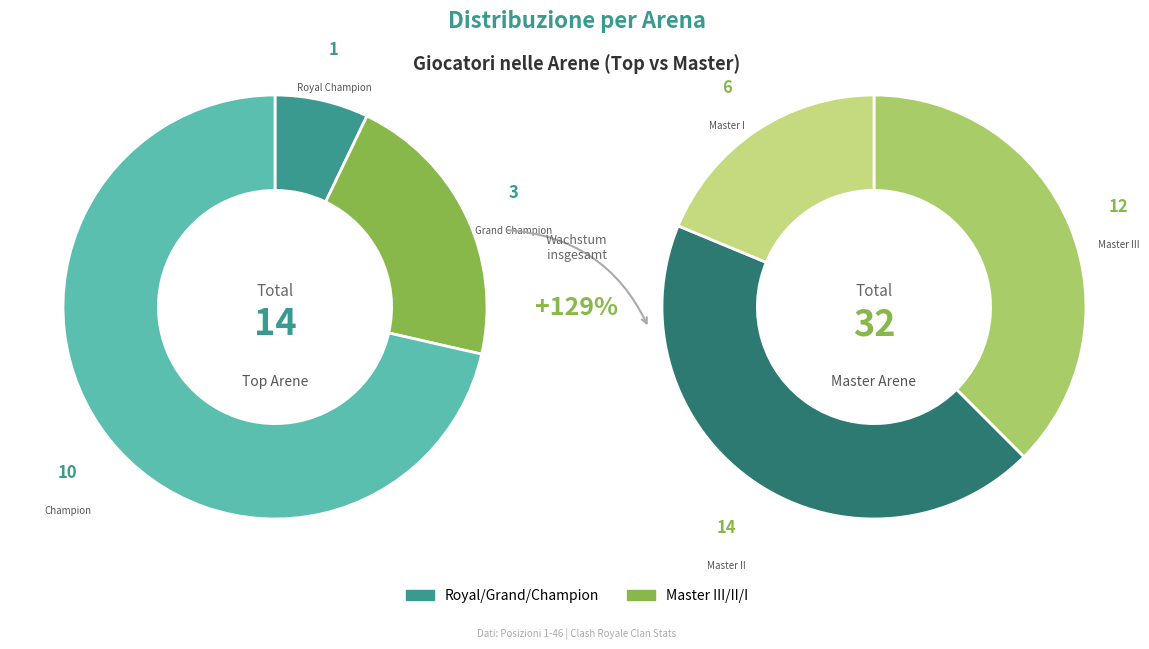

True or false: 2 accounts for 1% of the total.

False